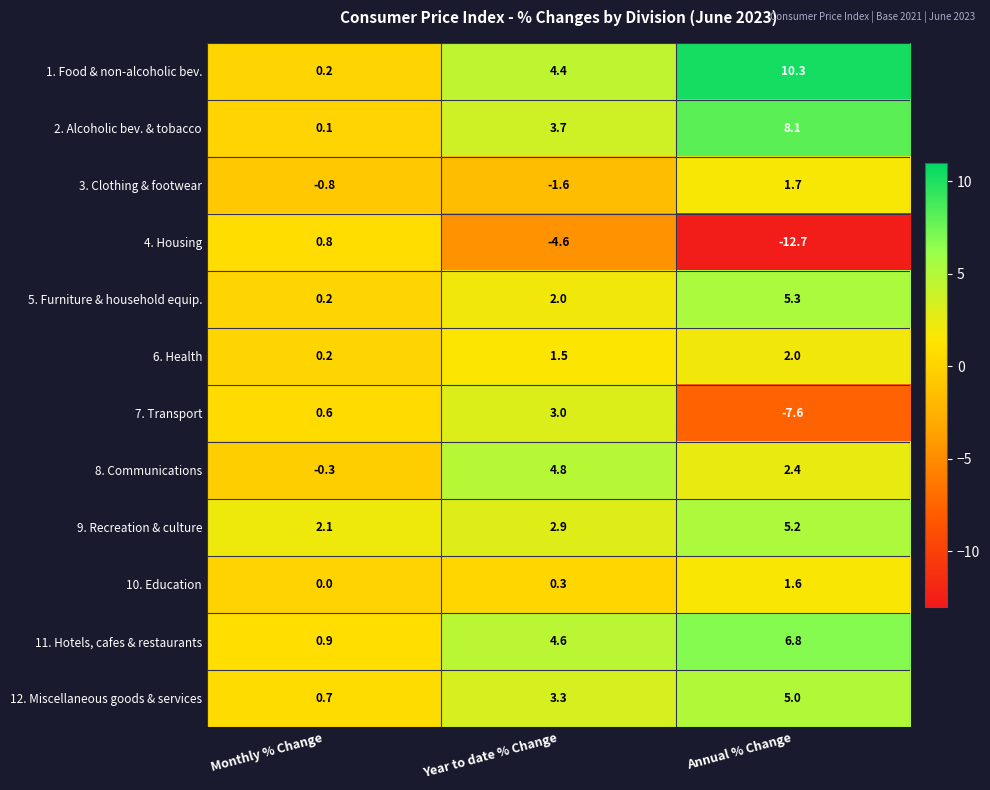

True or false: 1. Food & non-alcoholic bev. has a value of 6.8 at Annual % Change.

False